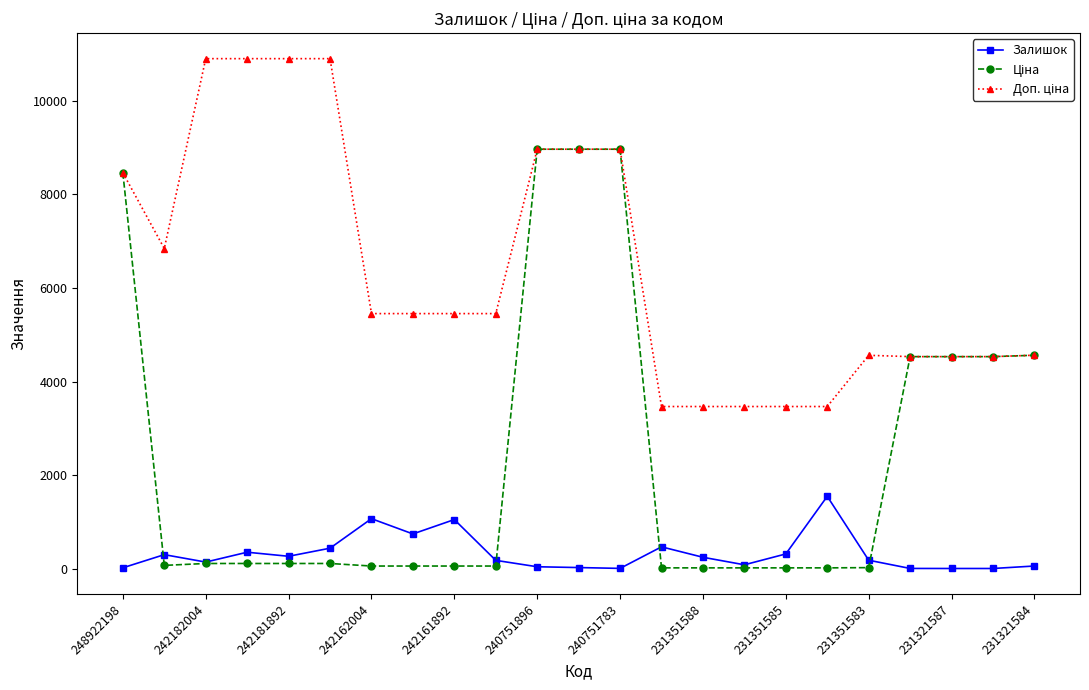

What is the maximum value shown in the chart?

10903.0